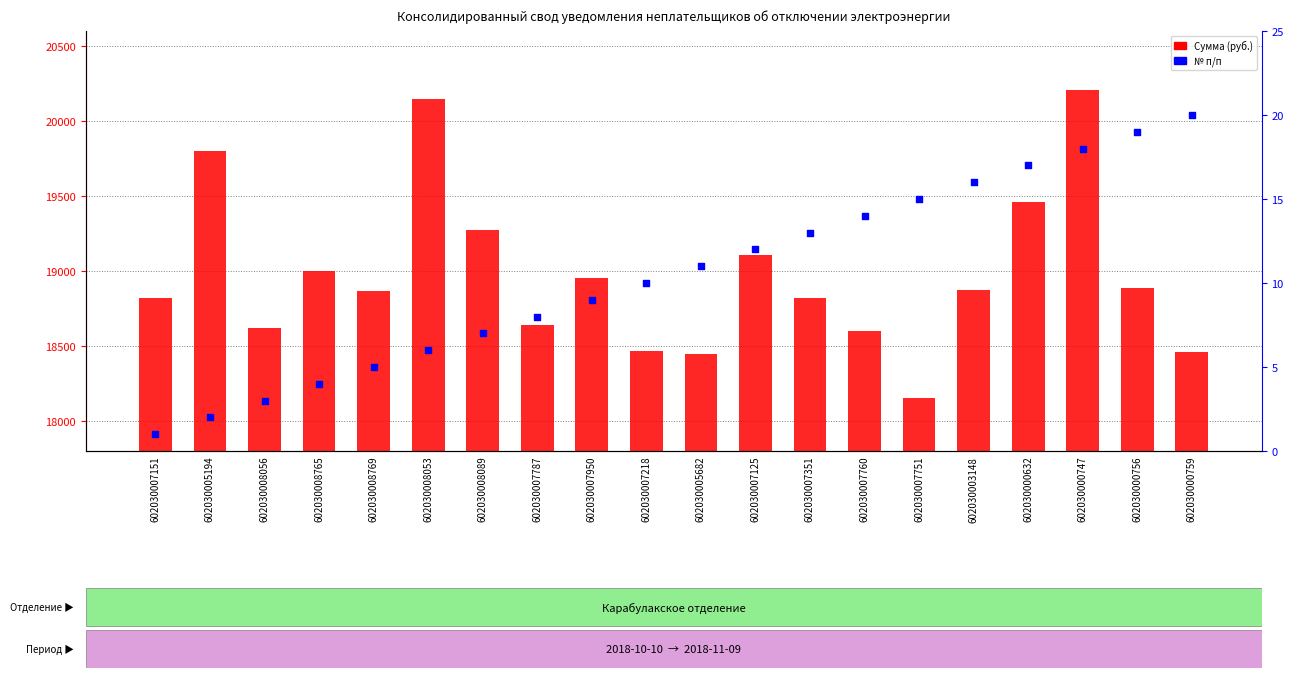

Which series reaches the maximum Y coordinate?

Сумма (руб.)